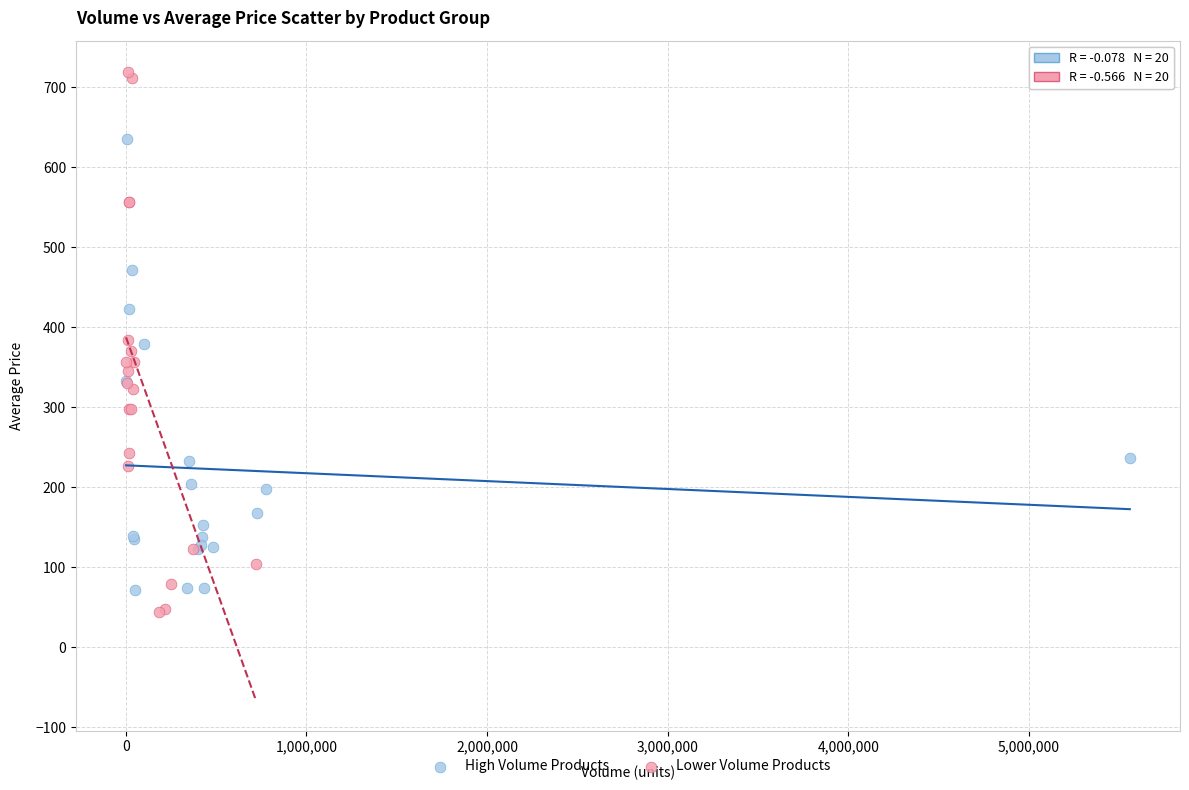

Which series contains the lowest Y value?

Lower Volume Products